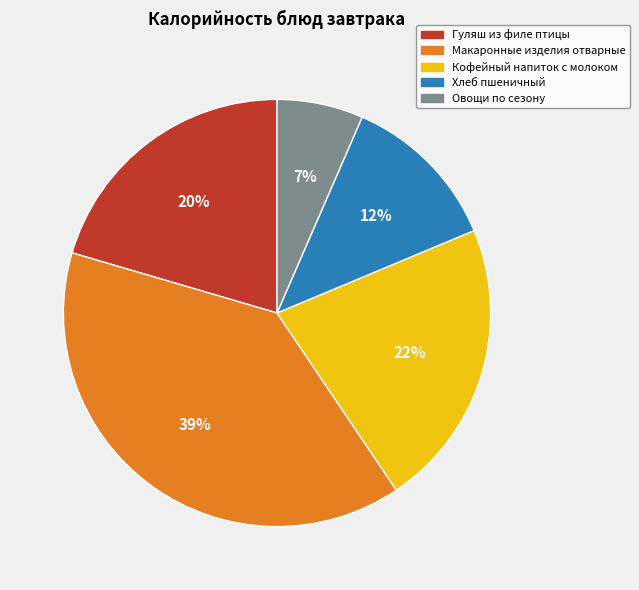

Do Овощи по сезону and Макаронные изделия отварные together represent more than half of the pie?

No